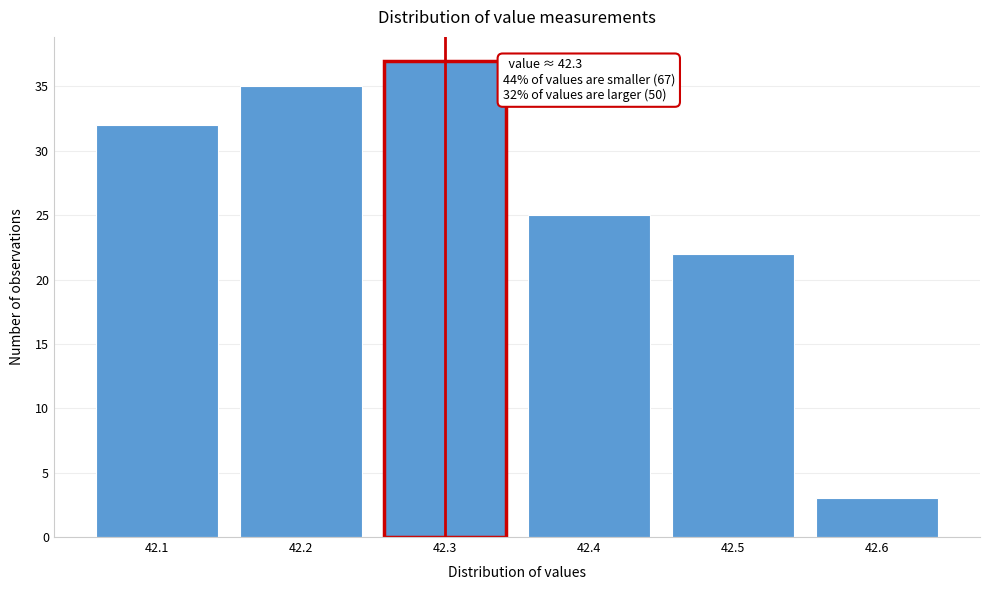

Which range on the x-axis has the tallest bar?

42.25 to 42.35